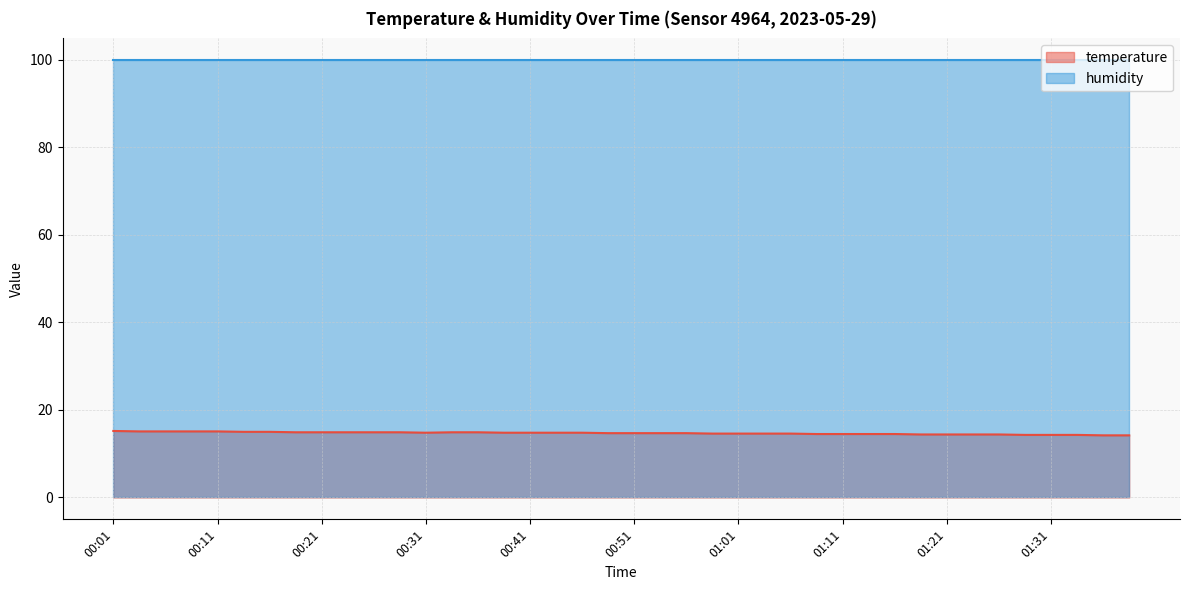

Reading right to left, extract all data points from this chart.

14.2	14.2	14.3	14.3	14.3	14.4	14.4	14.4	14.4	14.5	14.5	14.5	14.5	14.6	14.6	14.6	14.6	14.7	14.7	14.7	14.7	14.8	14.8	14.8	14.8	14.9	14.9	14.8	14.9	14.9	14.9	14.9	14.9	15.0	15.0	15.1	15.1	15.1	15.1	15.2